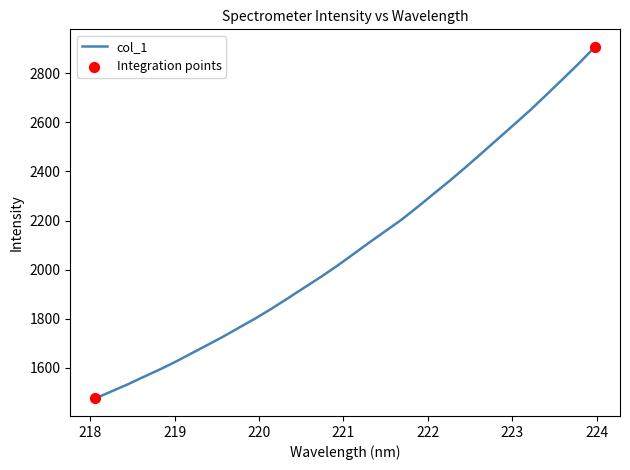

What is the minimum value shown in the chart?

1475.9